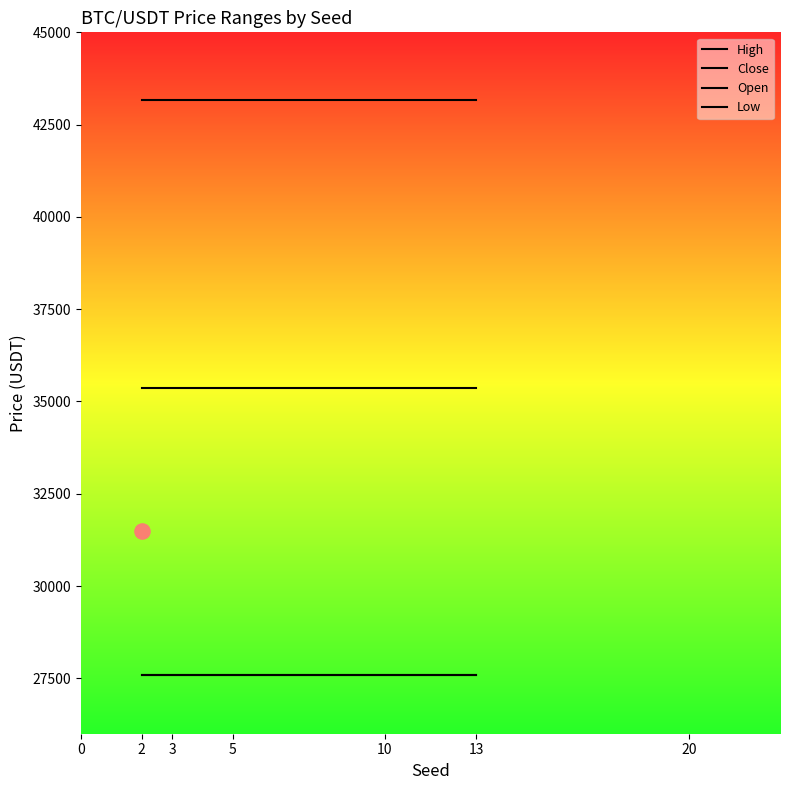

Which series reaches the minimum Y coordinate?

Open